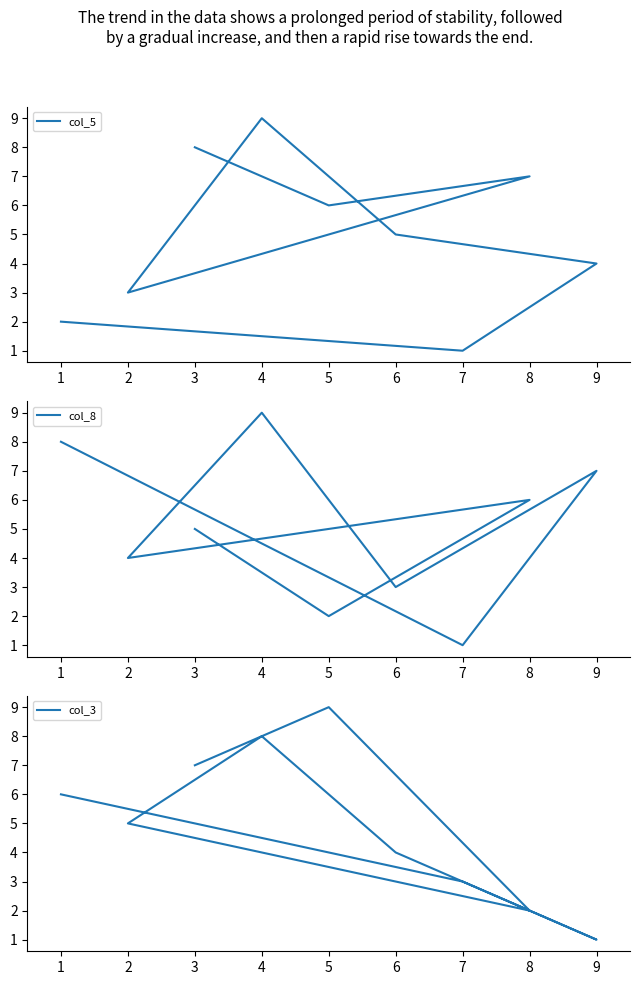

Count the col_5 values in the range 3 to 7.

5